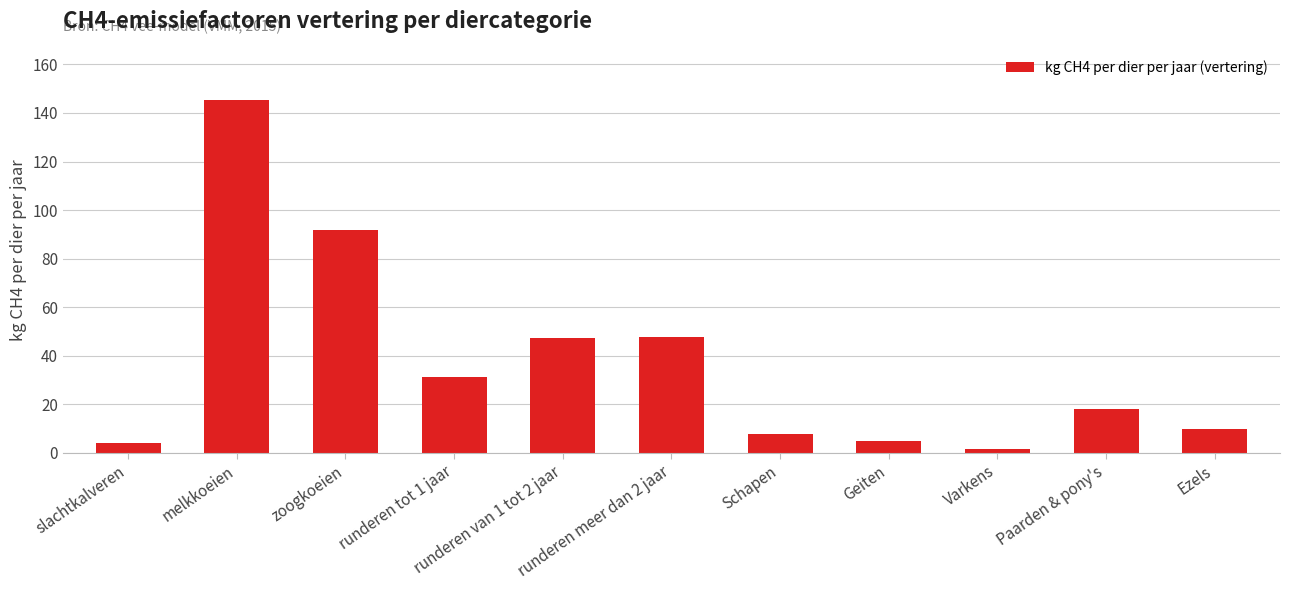

What is the minimum value shown in the chart?

1.5